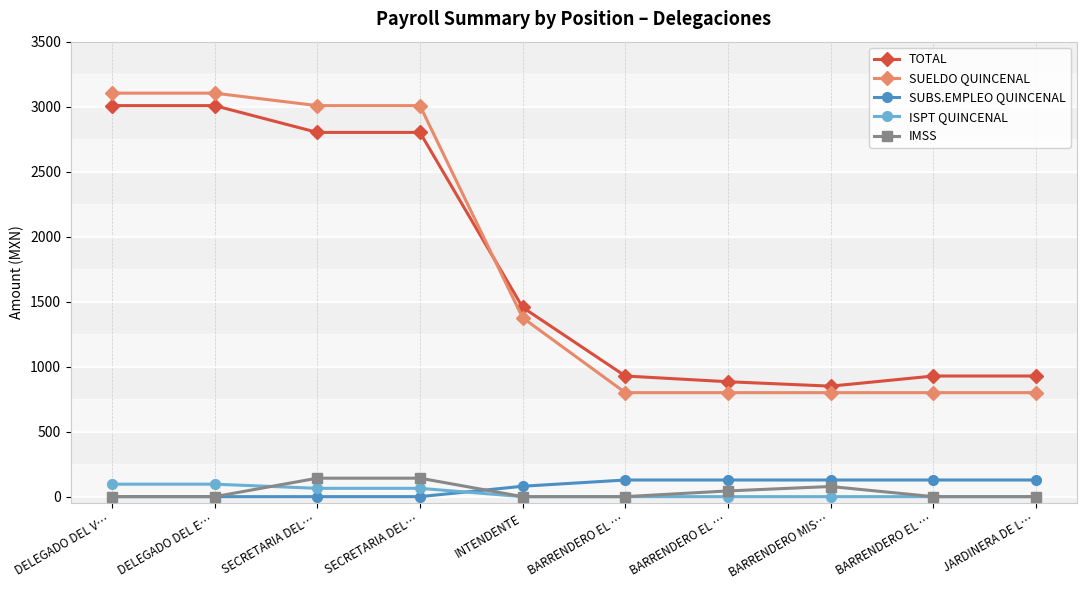

Reading left to right, extract all data points from this chart.

TOTAL: DELEGADO DEL V…=3008	DELEGADO DEL E…=3008	SECRETARIA DEL…=2802	SECRETARIA DEL…=2802	INTENDENTE=1456	BARRENDERO EL …=928	BARRENDERO EL …=884	BARRENDERO MIS…=850	BARRENDERO EL …=928	JARDINERA DE L…=928
SUELDO QUINCENAL: DELEGADO DEL V…=3104	DELEGADO DEL E…=3104	SECRETARIA DEL…=3008	SECRETARIA DEL…=3008	INTENDENTE=1376	BARRENDERO EL …=800	BARRENDERO EL …=800	BARRENDERO MIS…=800	BARRENDERO EL …=800	JARDINERA DE L…=800
SUBS.EMPLEO QUINCENAL: DELEGADO DEL V…=0	DELEGADO DEL E…=0	SECRETARIA DEL…=0	SECRETARIA DEL…=0	INTENDENTE=80	BARRENDERO EL …=128	BARRENDERO EL …=128	BARRENDERO MIS…=128	BARRENDERO EL …=128	JARDINERA DE L…=128
ISPT QUINCENAL: DELEGADO DEL V…=96	DELEGADO DEL E…=96	SECRETARIA DEL…=64	SECRETARIA DEL…=64	INTENDENTE=0	BARRENDERO EL …=0	BARRENDERO EL …=0	BARRENDERO MIS…=0	BARRENDERO EL …=0	JARDINERA DE L…=0
IMSS: DELEGADO DEL V…=0	DELEGADO DEL E…=0	SECRETARIA DEL…=142	SECRETARIA DEL…=142	INTENDENTE=0	BARRENDERO EL …=0	BARRENDERO EL …=44	BARRENDERO MIS…=78	BARRENDERO EL …=0	JARDINERA DE L…=0